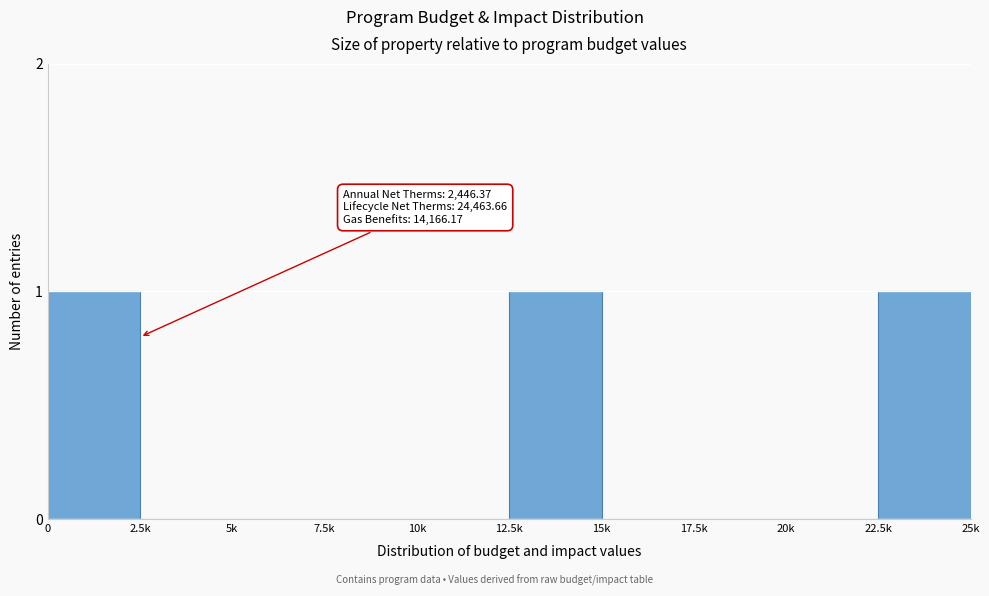

Reading right to left, transcribe all the data shown in this chart.

22.5k=1	20k=0	17.5k=0	15k=0	12.5k=1	10k=0	7.5k=0	5k=0	2.5k=0	0=1